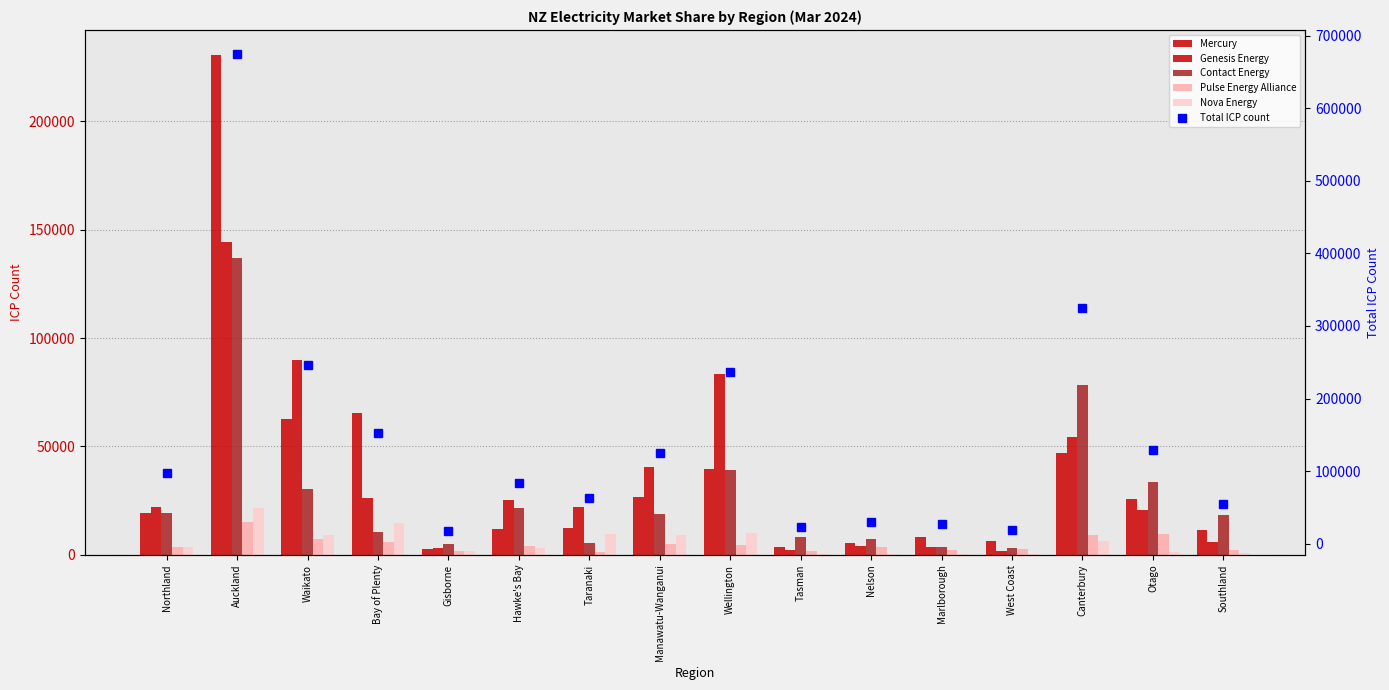

What is the difference between the second highest and second lowest values in the Genesis Energy series?

87424